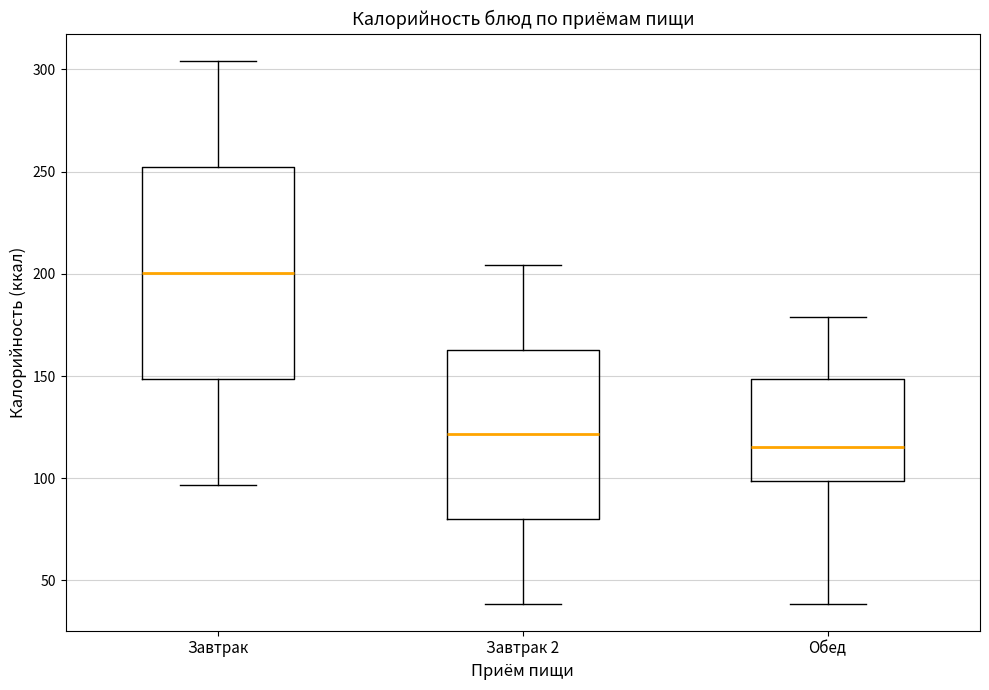

Which box has the lowest median line?

Обед